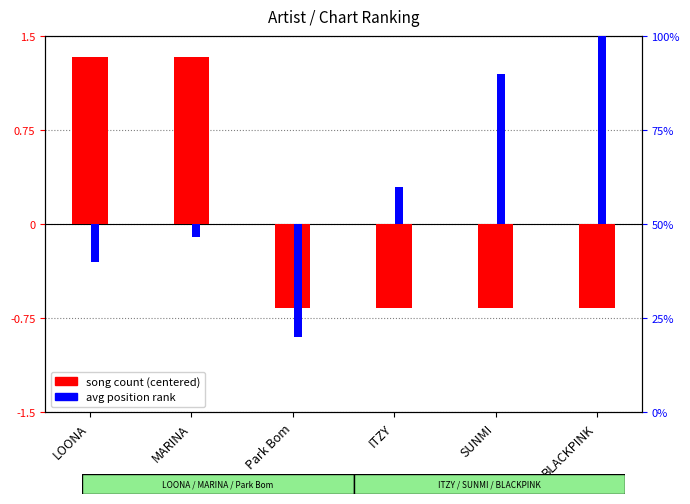

Are the bars horizontal?

No